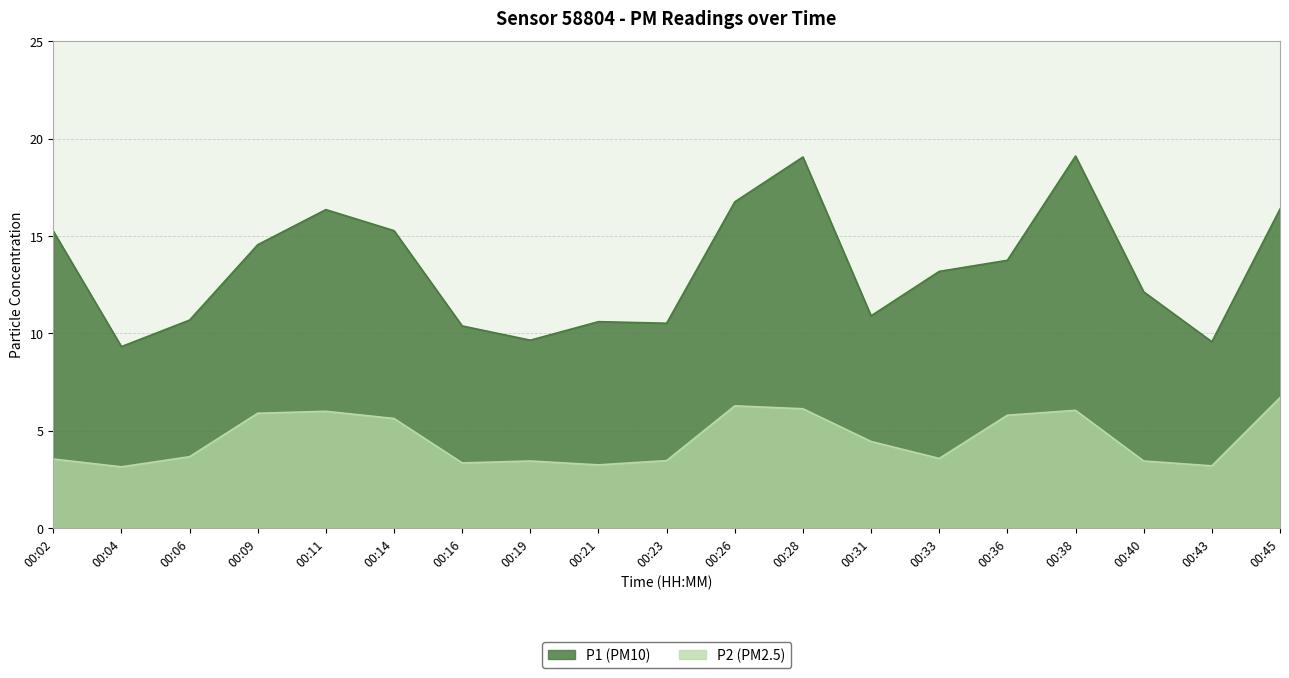

Reading right to left, transcribe all the data shown in this chart.

P1: 00:45=16.4	00:43=9.6	00:40=12.1	00:38=19.1	00:36=13.8	00:33=13.2	00:31=10.9	00:28=19.1	00:26=16.8	00:23=10.5	00:21=10.6	00:19=9.7	00:16=10.4	00:14=15.3	00:11=16.4	00:09=14.6	00:06=10.7	00:04=9.3	00:02=15.2
P2: 00:45=6.7	00:43=3.2	00:40=3.5	00:38=6.0	00:36=5.8	00:33=3.6	00:31=4.5	00:28=6.1	00:26=6.3	00:23=3.5	00:21=3.2	00:19=3.5	00:16=3.4	00:14=5.6	00:11=6.0	00:09=5.9	00:06=3.7	00:04=3.1	00:02=3.5